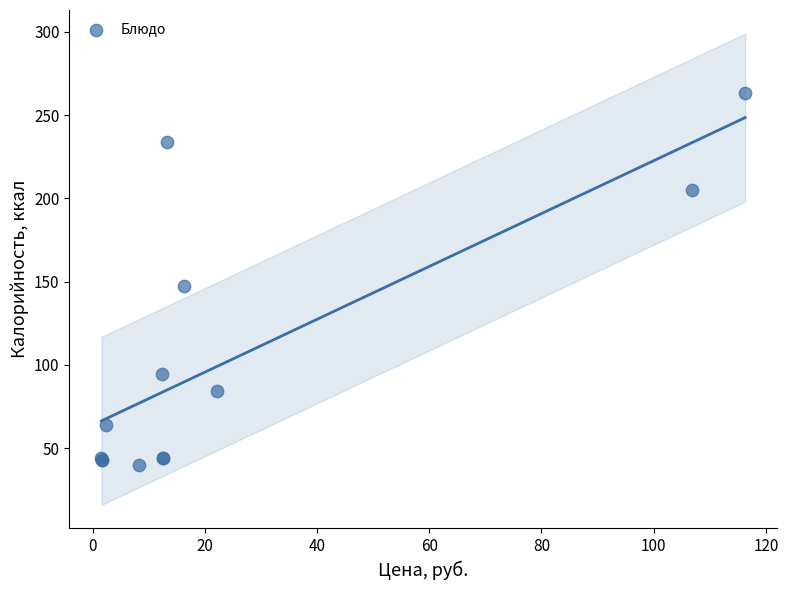

What Y value in the scatter plot is closest to 151?

147.4